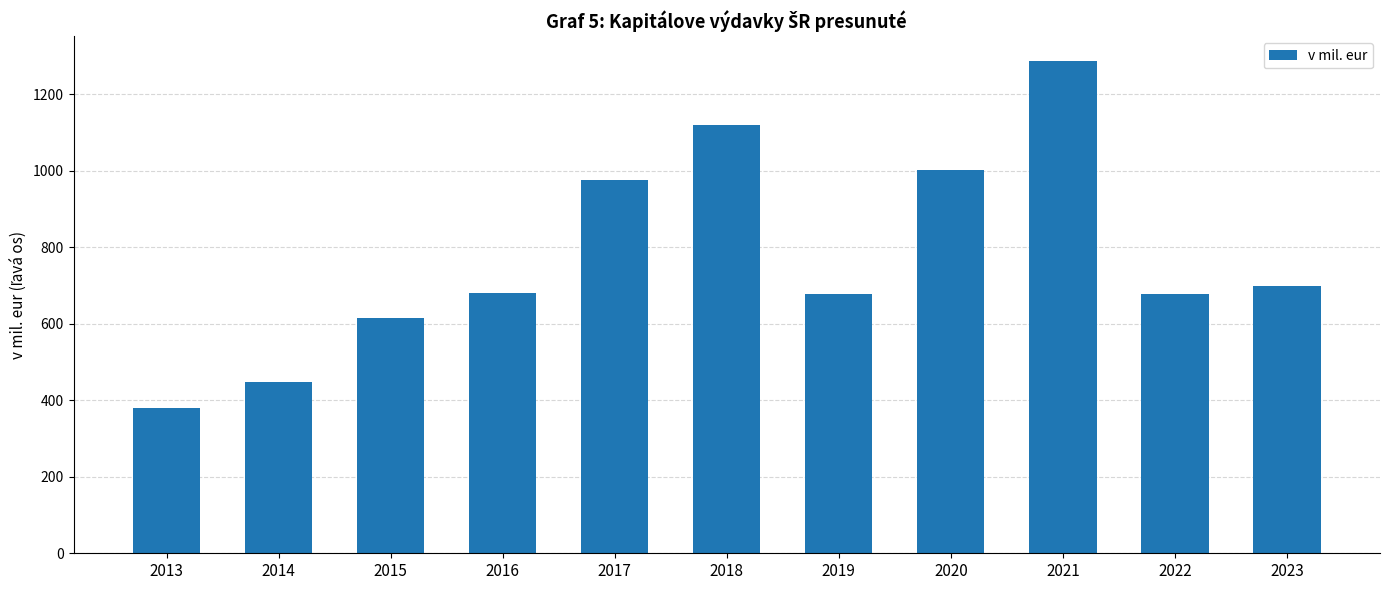

What is the sum of the values at 2020 and 2016?

1684.1